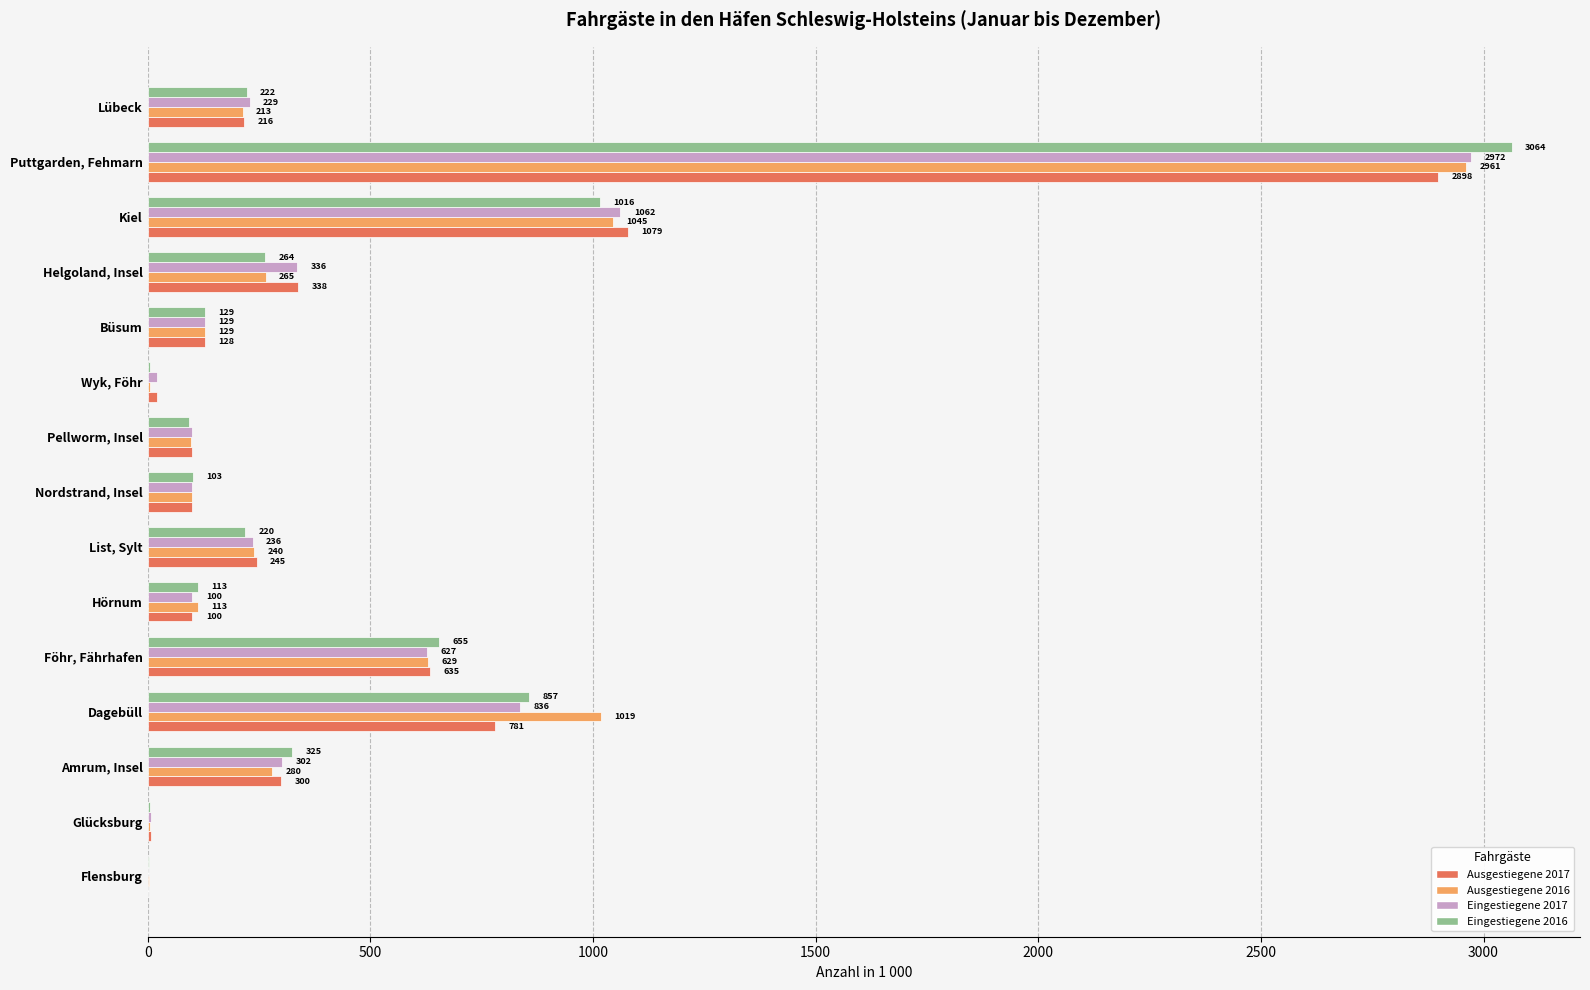

Between Nordstrand, Insel and Puttgarden, Fehmarn, which series saw the biggest shift?

Eingestiegene 2016